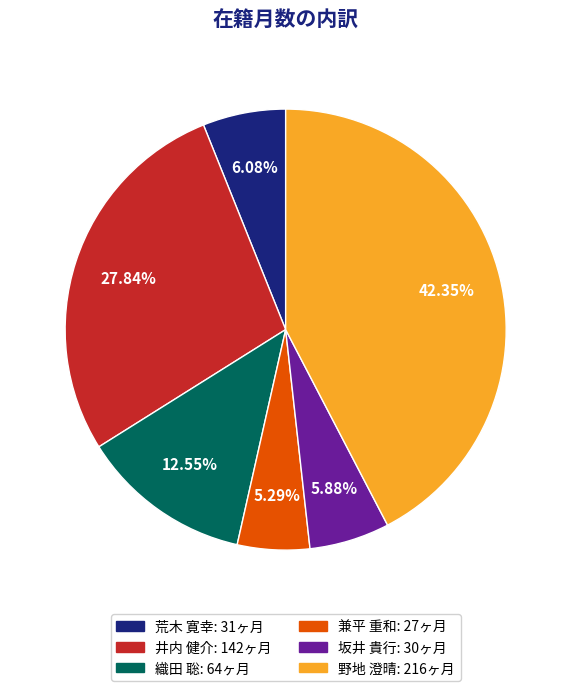

How much of the chart is everything except 野地 澄晴?

57.6%